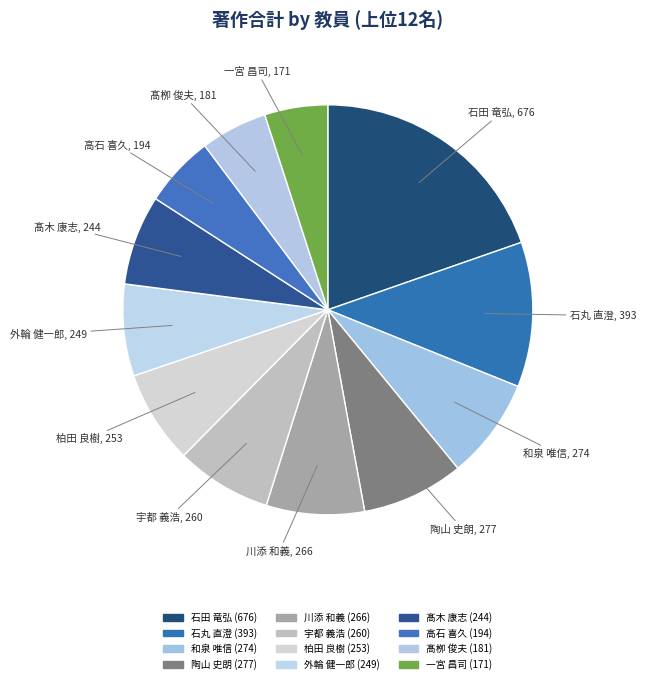

Count the number of slices in the pie.

12